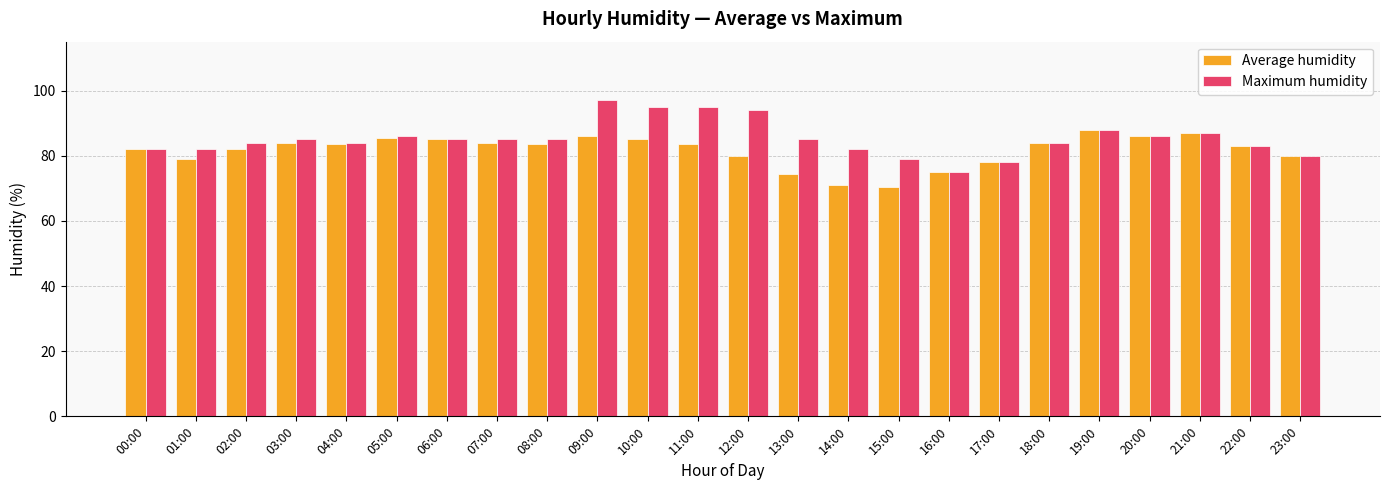

Read the Average humidity value at 06:00.

85.0